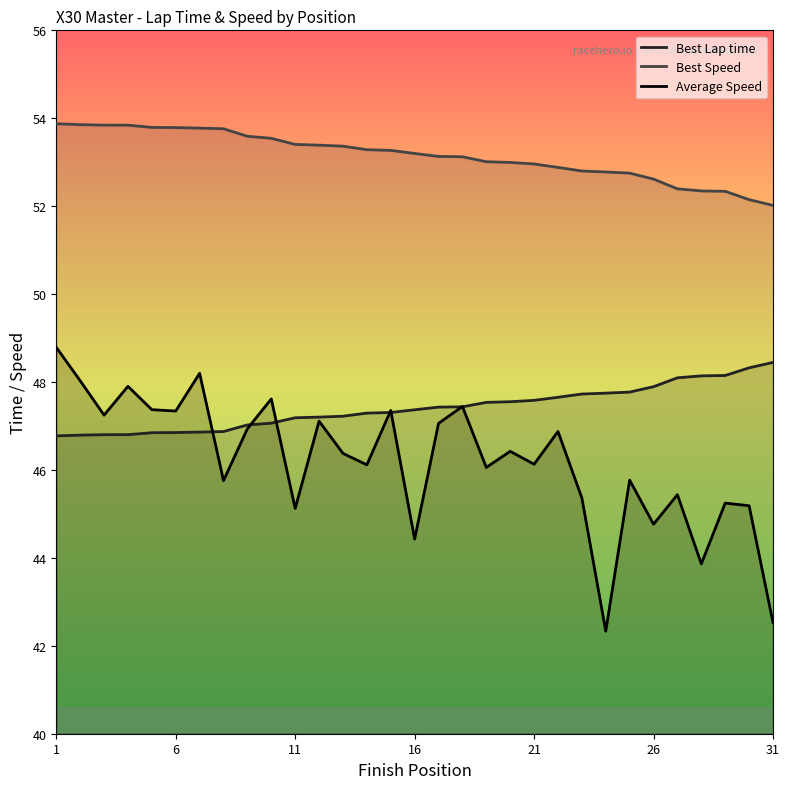

Count the number of categories in the chart.

31